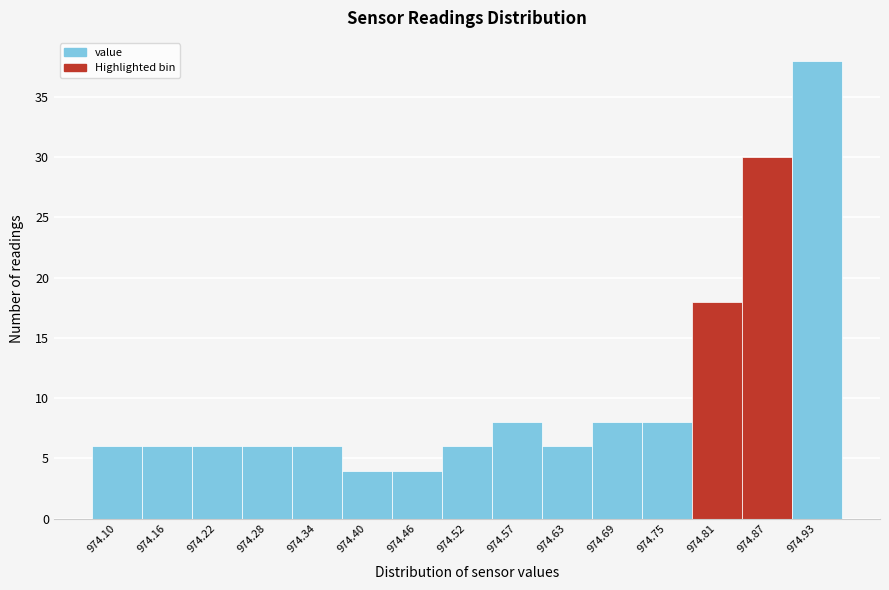

Reading right to left, list all the values displayed in this chart.

38	30	18	8	8	6	8	6	4	4	6	6	6	6	6